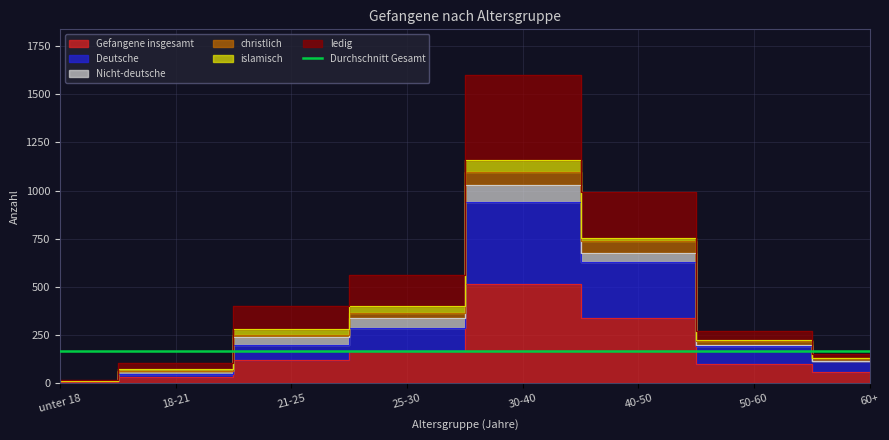

At which category does ledig reach its first local peak?

30-40